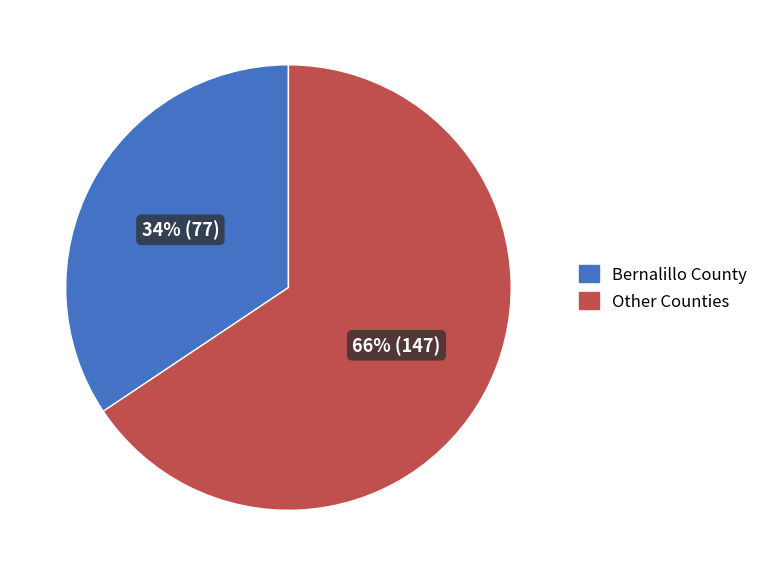

How many slices are in this pie chart?

2